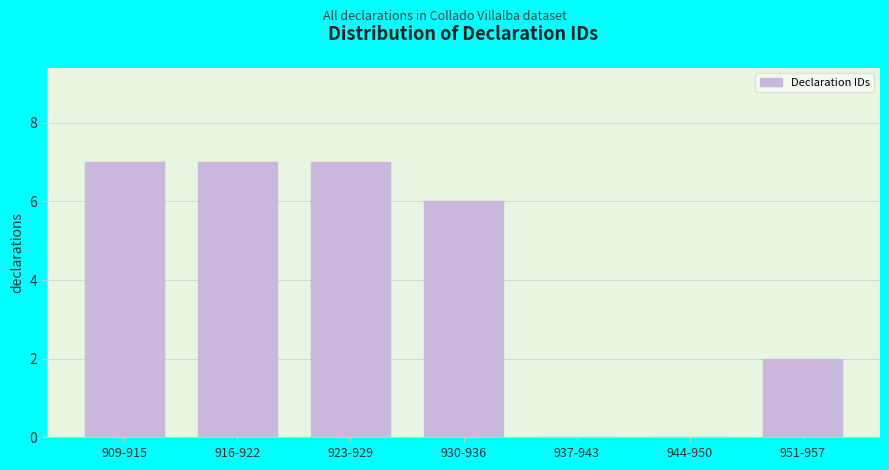

Reading left to right, transcribe all the data shown in this chart.

909-915=7	916-922=7	923-929=7	930-936=6	937-943=0	944-950=0	951-957=2